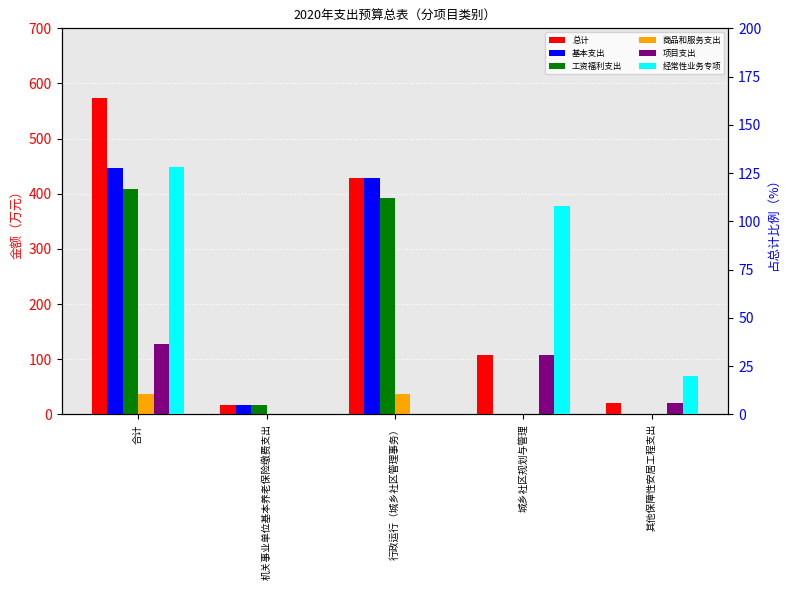

What is the label of the 1st bar from the left?

合计